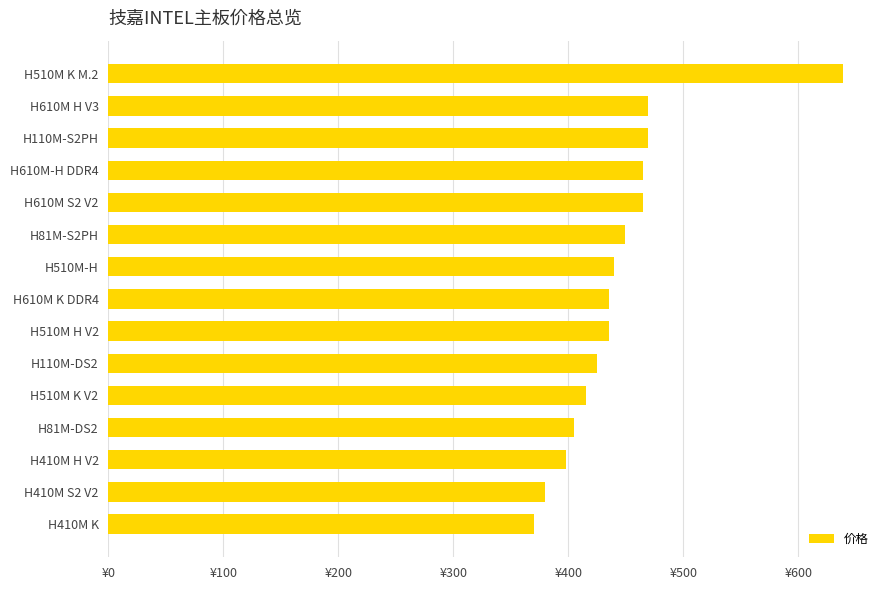

Are the bars horizontal?

Yes